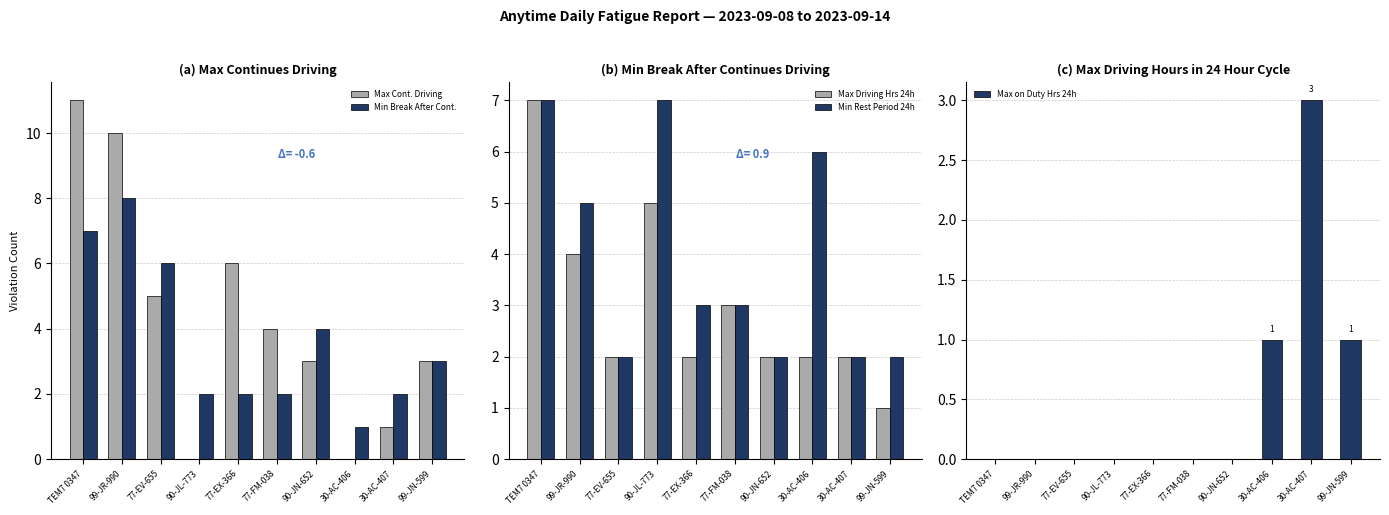

What value does the Min Rest Period 24h series have at 90-JN-652?

2